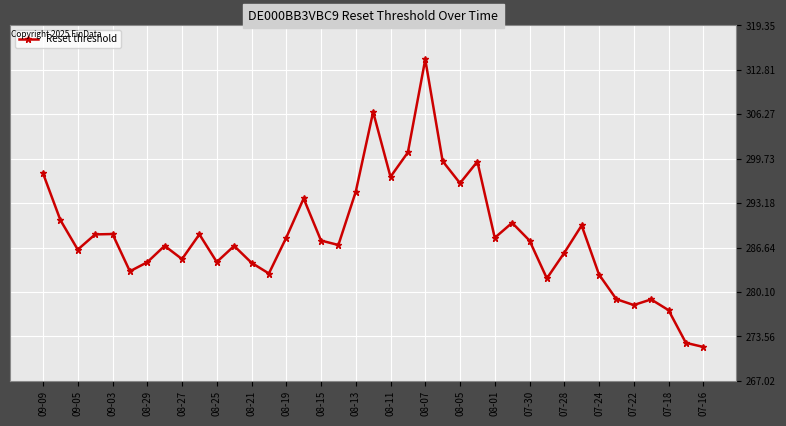

How many lines are shown in the chart?

1